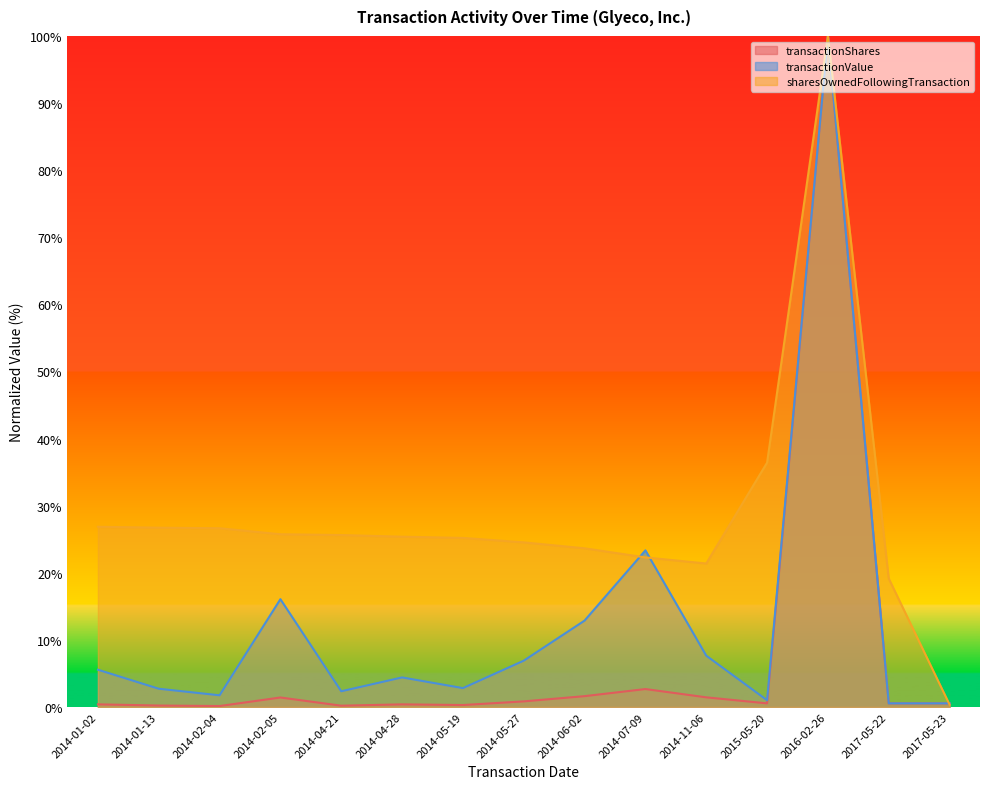

Reading left to right, what are all the values shown in this chart?

transactionShares: 0.4	0.2	0.1	1.4	0.2	0.4	0.3	0.8	1.6	2.7	1.4	0.5	100.0	0.5	0.5
transactionValue: 5.5	2.7	1.7	16.1	2.3	4.4	2.8	6.9	12.9	23.3	7.6	1.0	100.0	0.5	0.5
sharesOwnedFollowingTransaction: 26.9	26.7	26.6	25.7	25.6	25.4	25.2	24.5	23.6	22.3	21.4	36.4	100.0	19.1	0.3